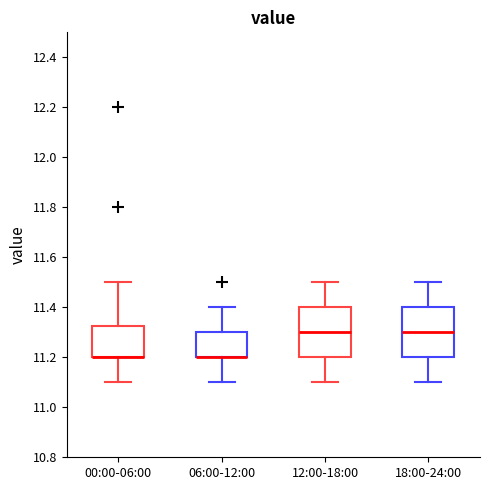

Reading left to right, read every box against the y-axis: the position of its median line, the range the box covers, and the ends of its whiskers. The values are not printed on the chart, so give them approximately, as read against the axis.

00:00-06:00: median 11.20 (drawn on the box's lower edge), box 11.20 to 11.32, whiskers 11.10 to 11.50
06:00-12:00: median 11.20 (drawn on the box's lower edge), box 11.20 to 11.30, whiskers 11.10 to 11.40
12:00-18:00: median 11.30, box 11.20 to 11.40, whiskers 11.10 to 11.50
18:00-24:00: median 11.30, box 11.20 to 11.40, whiskers 11.10 to 11.50